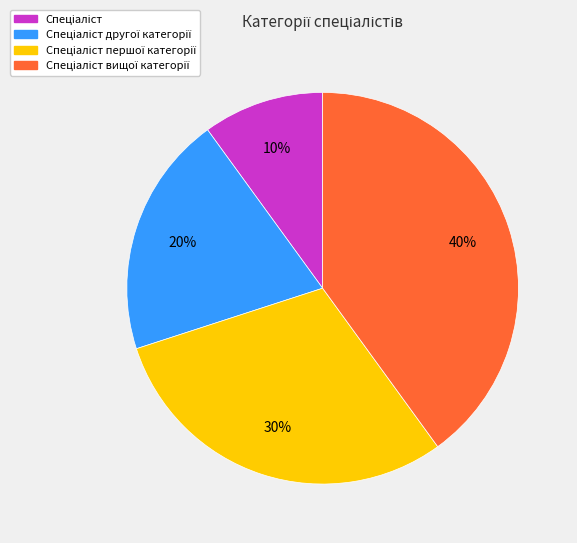

To the nearest percent, what is the difference between the largest and smallest slice percentages?

30%